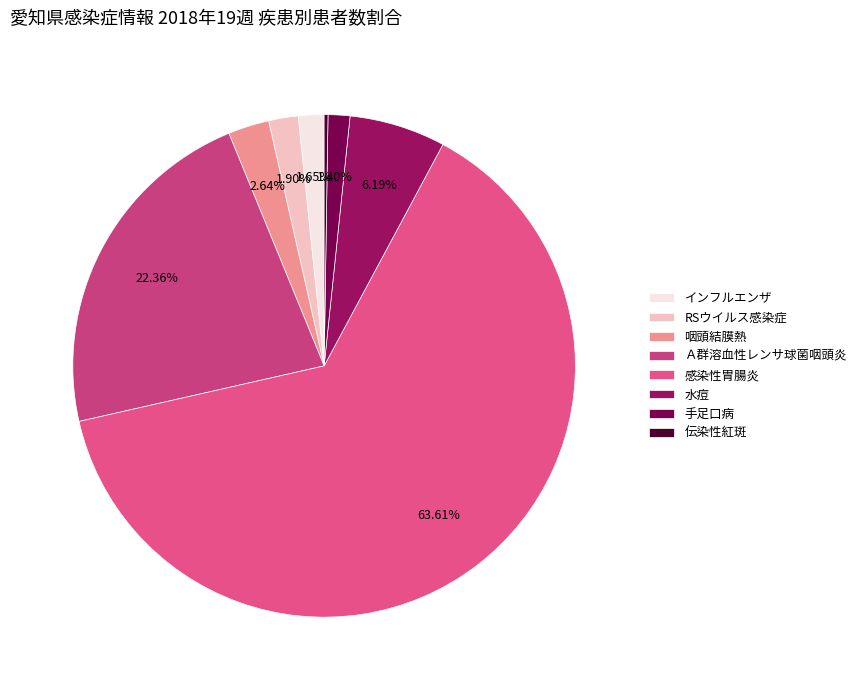

What percentage is the RSウイルス感染症 slice, to the nearest percent?

2%